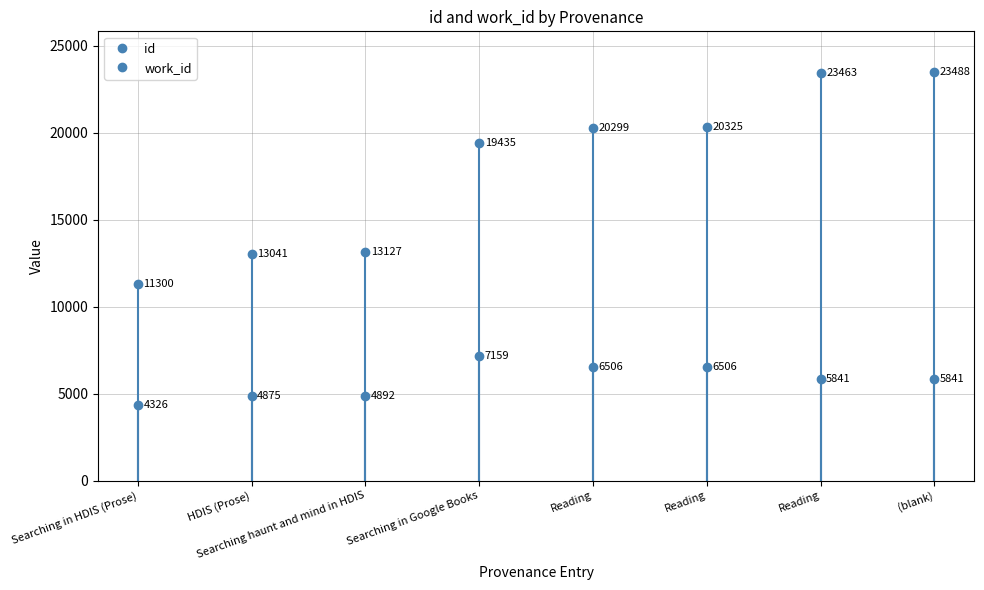

Does the chart display data point markers on the line(s)?

Yes